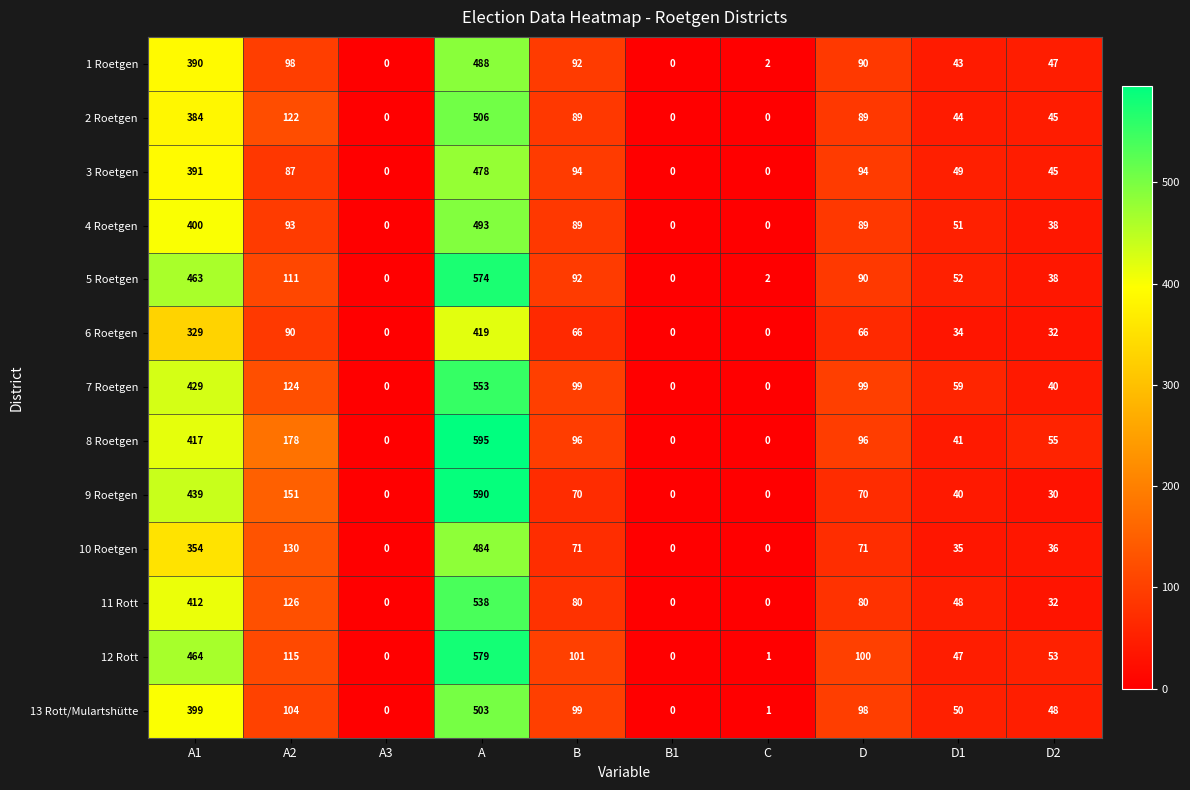

Which series has the largest range (max minus min)?

8 Roetgen